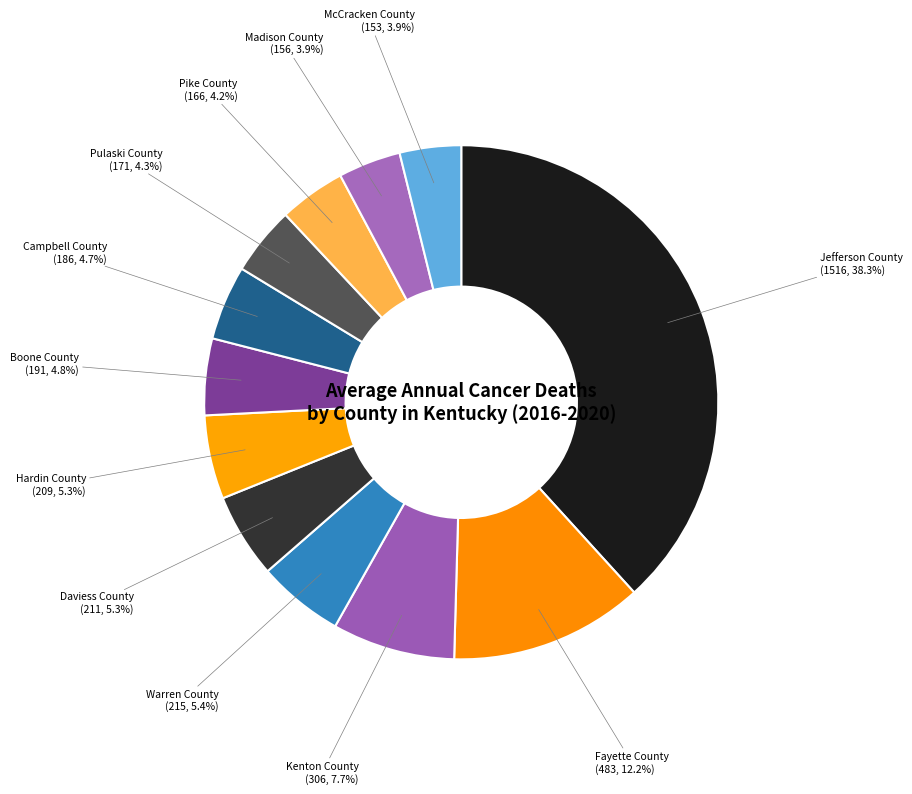

Is the sum of McCracken County and Pike County greater than half?

No